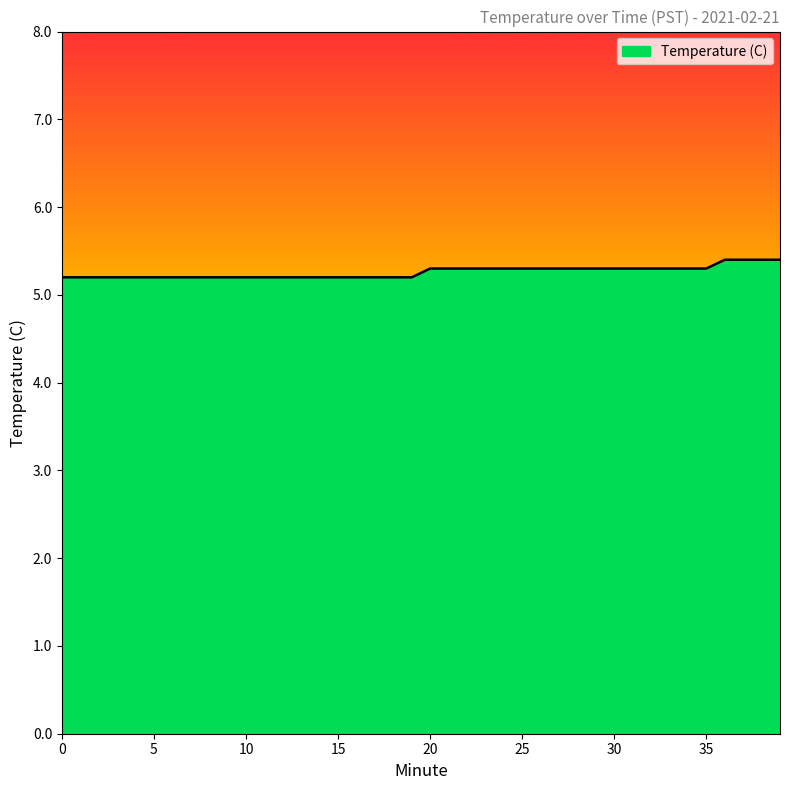

Reading left to right, extract all data points from this chart.

5.2	5.2	5.2	5.2	5.2	5.2	5.2	5.2	5.2	5.2	5.2	5.2	5.2	5.2	5.2	5.2	5.2	5.2	5.2	5.2	5.3	5.3	5.3	5.3	5.3	5.3	5.3	5.3	5.3	5.3	5.3	5.3	5.3	5.3	5.3	5.3	5.4	5.4	5.4	5.4